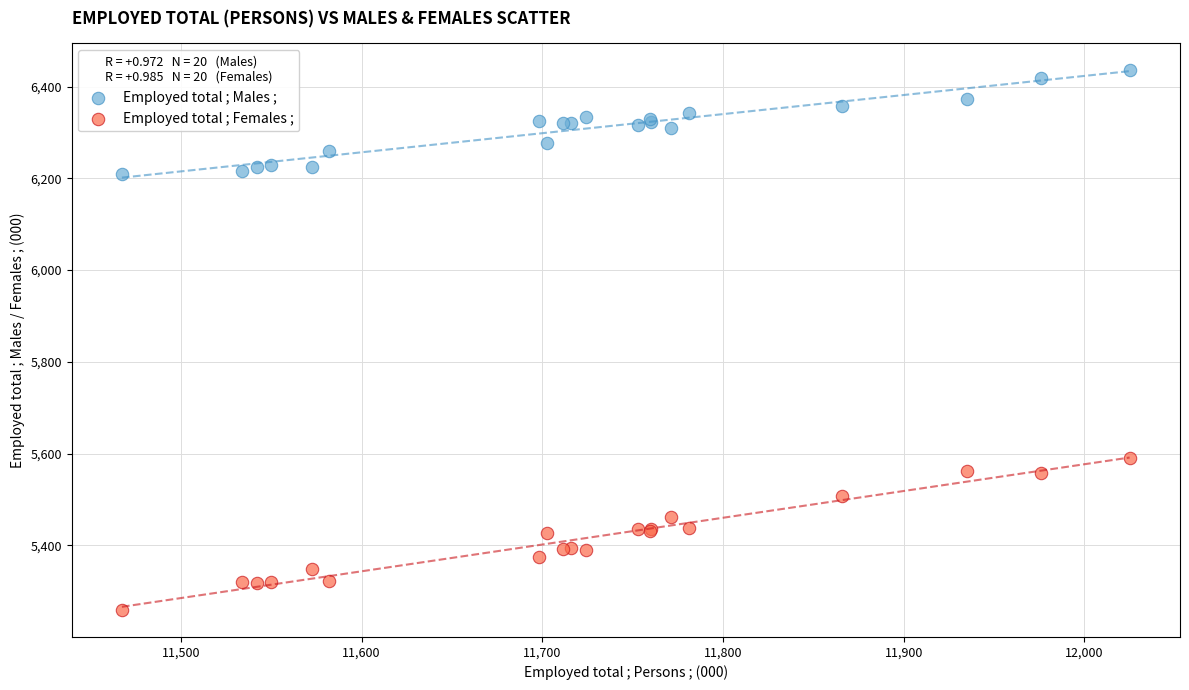

Which series contains the lowest Y value?

Employed total ; Females ;